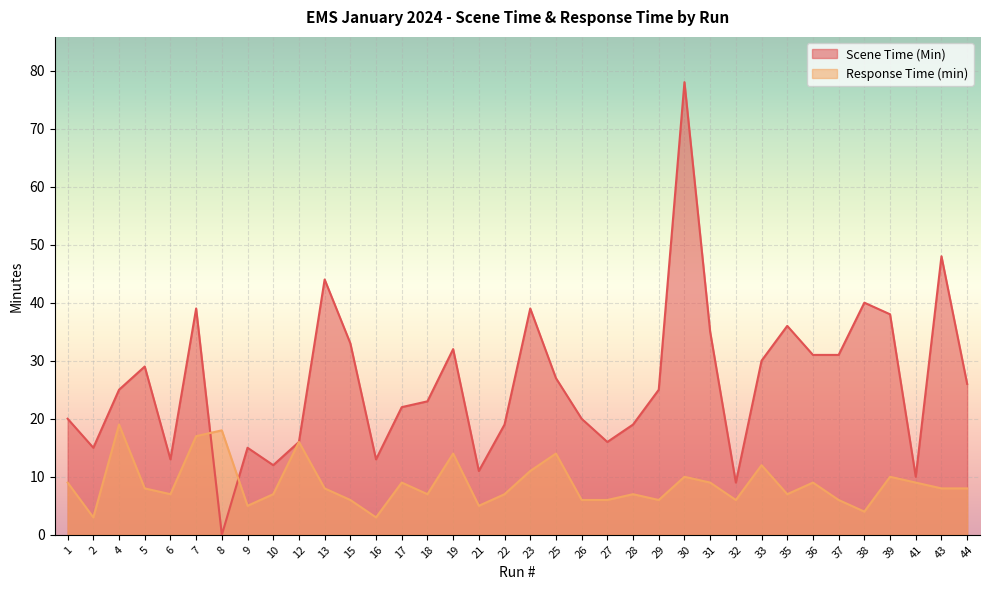

The Response Time (min) series shows 6 at 37. True or false?

True